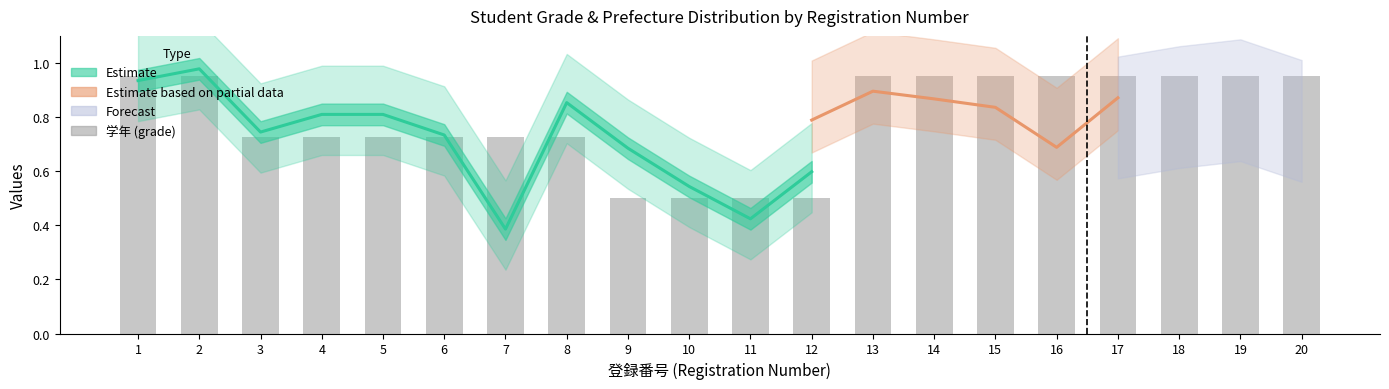

Read the value at 4.

0.7